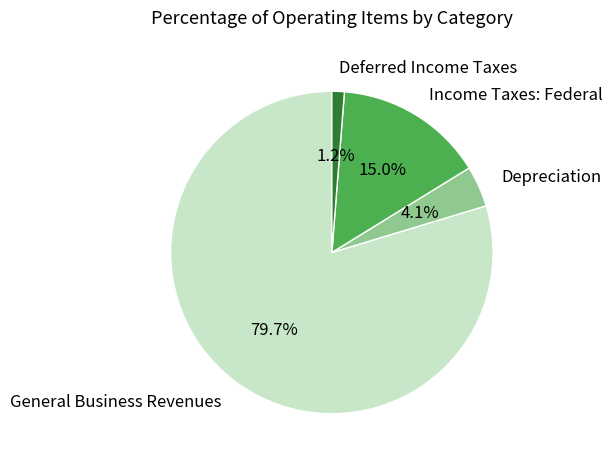

Count the number of slices in the pie.

4